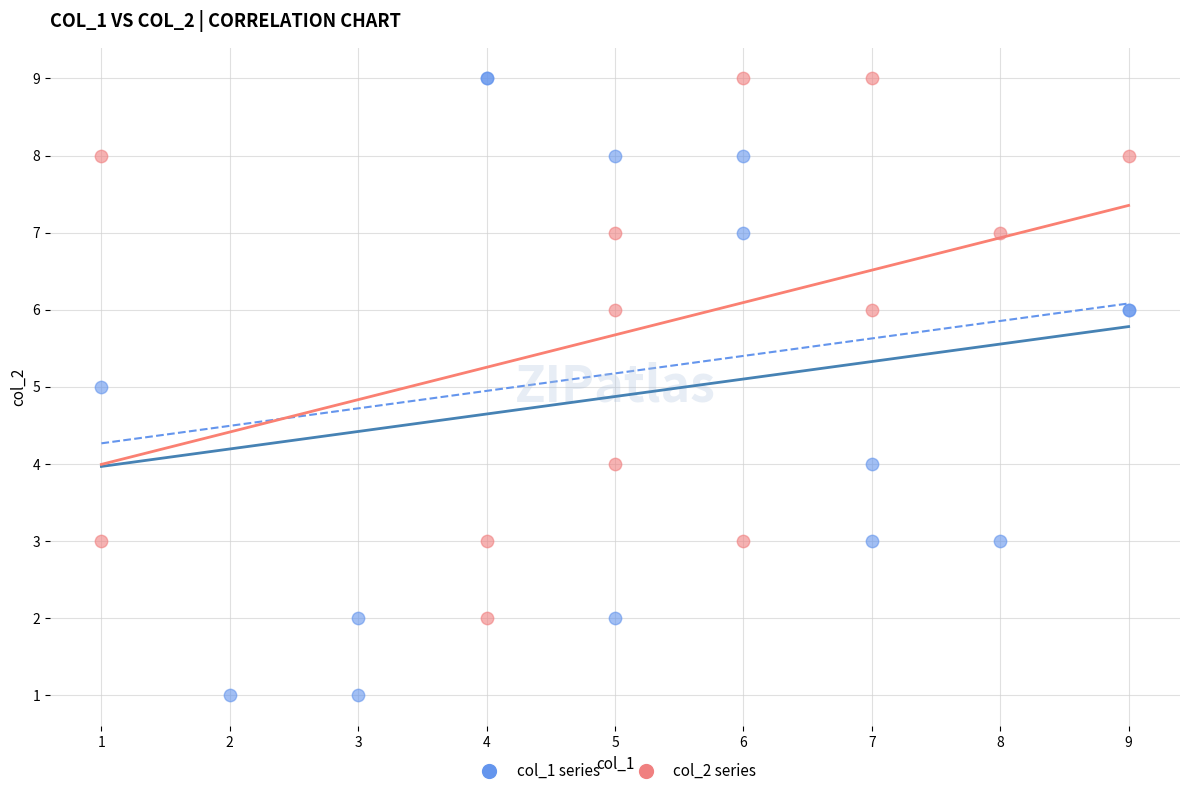

Which series reaches the minimum Y coordinate?

col_1 series